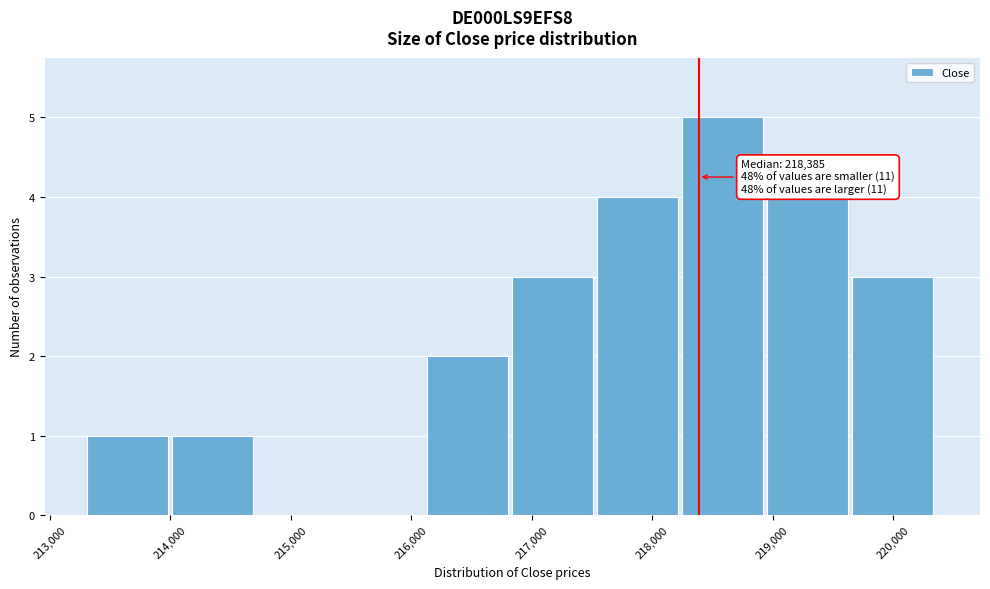

Which range on the x-axis has the tallest bar?

218300 to 219000